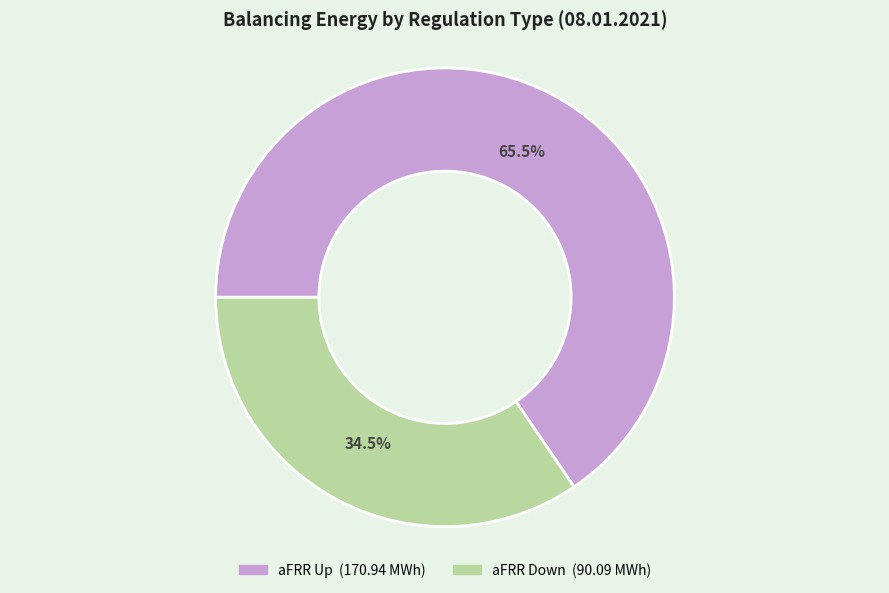

Is there any slice that represents more than half of the pie?

Yes